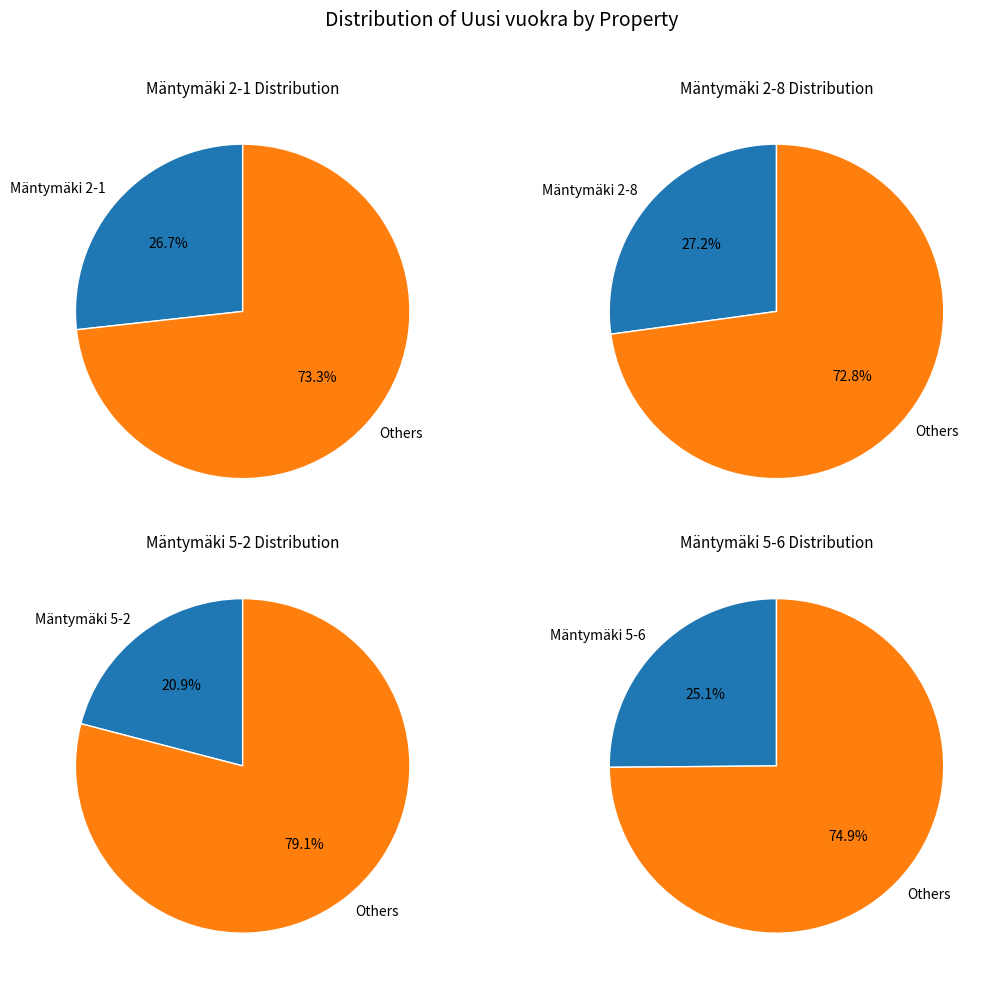

Does Mäntymäki 2-1 represent more than half of the total?

No